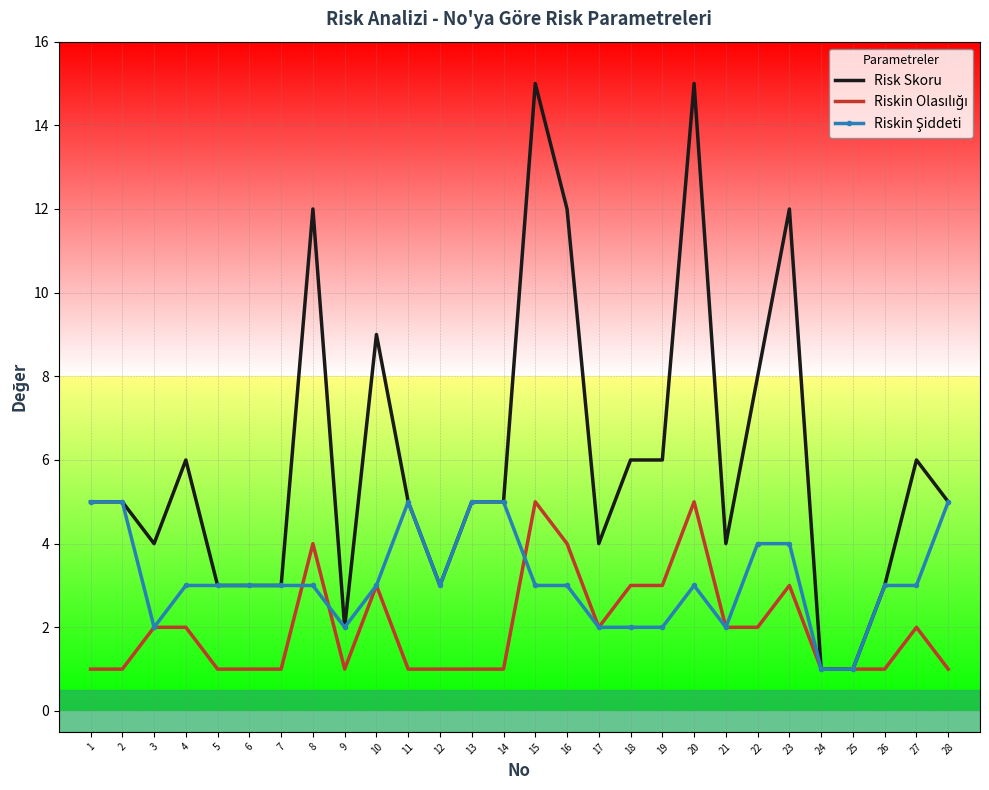

The Risk Skoru series shows 4 at 3. True or false?

True